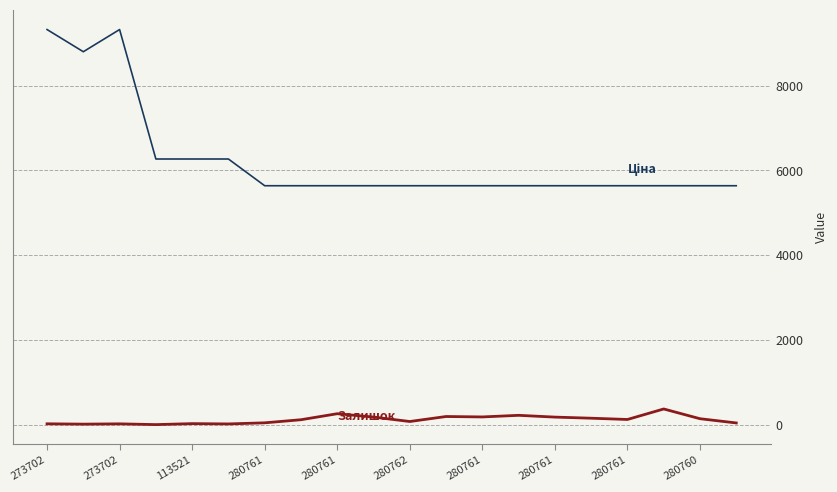

What is the greatest value displayed?

9321.4